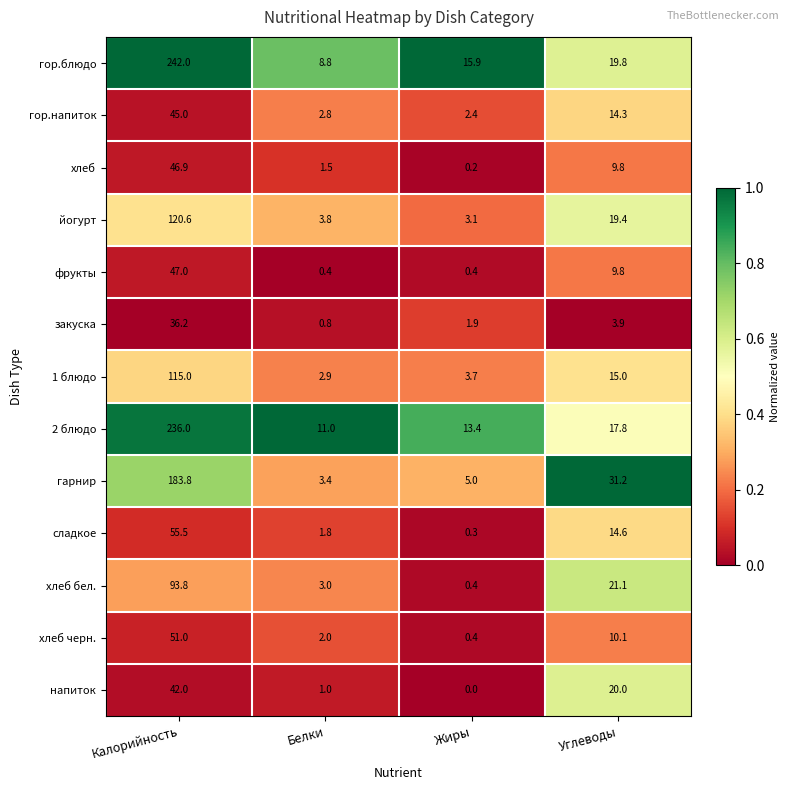

Rank the series by their maximum value, from lowest to highest.

закуска, напиток, гор.напиток, хлеб, фрукты, хлеб черн., сладкое, хлеб бел., 1 блюдо, йогурт, гарнир, 2 блюдо, гор.блюдо